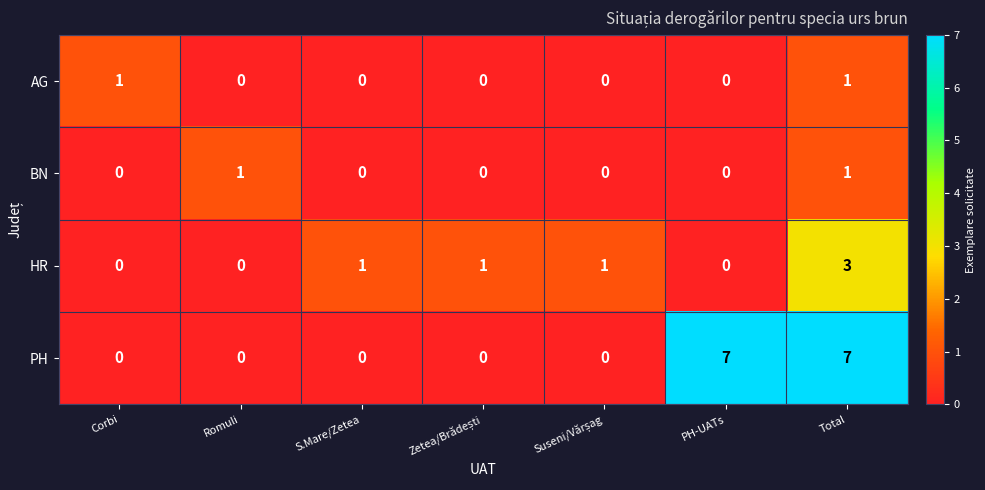

Is it true that BN equals 0 at Corbi?

True